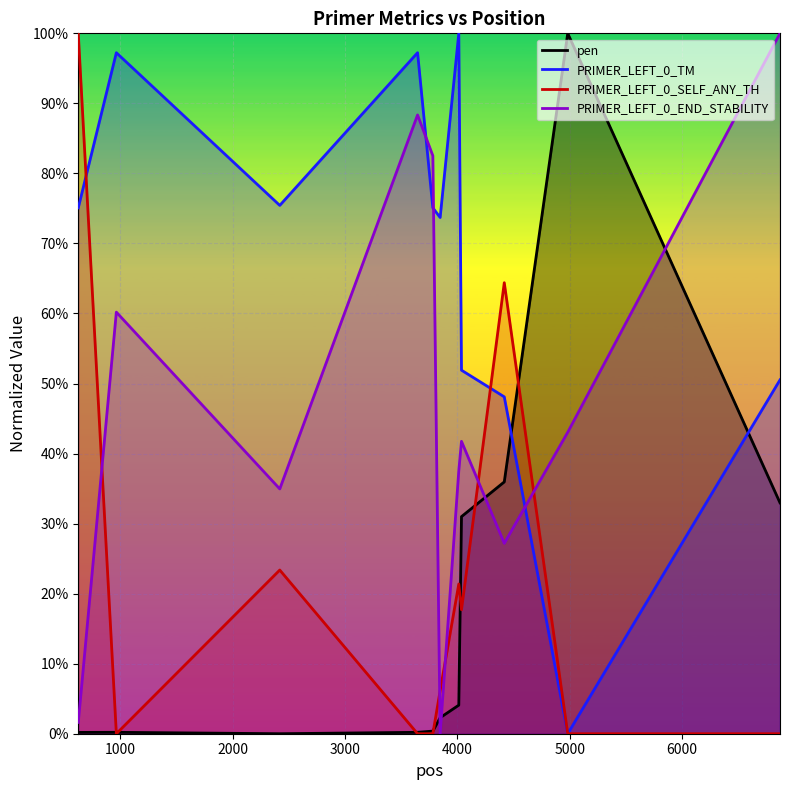

In PRIMER_LEFT_0_END_STABILITY, how many points are lower than both neighbors (excluding endpoints)?

3